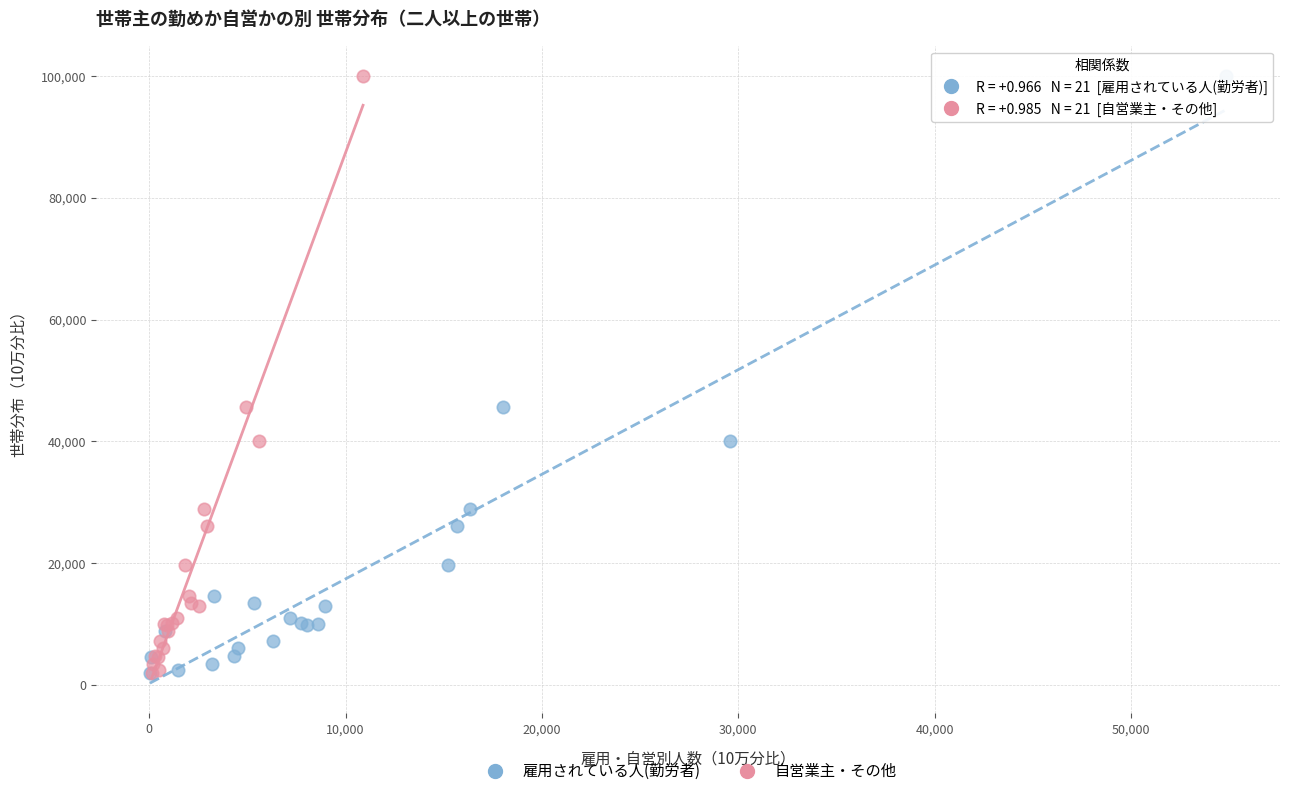

What are all the series names shown in the legend?

雇用されている人(勤労者), 自営業主・その他